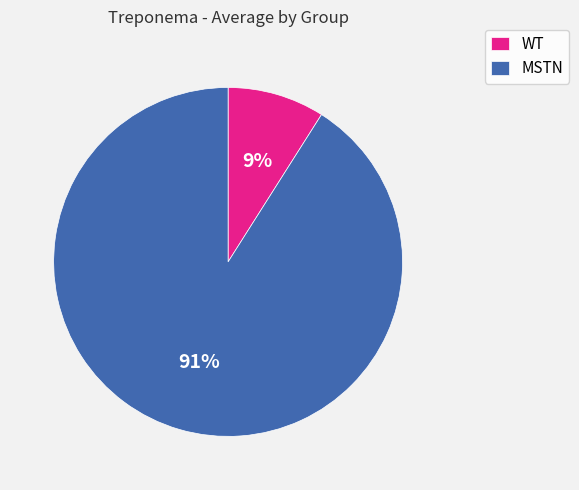

What is the largest slice in the pie chart?

MSTN